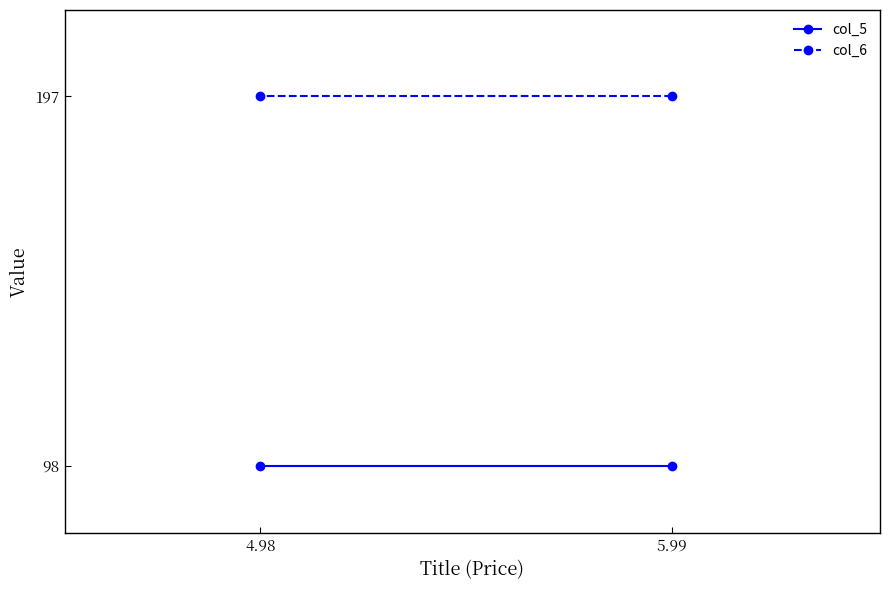

Which series has the largest range (max minus min)?

col_5